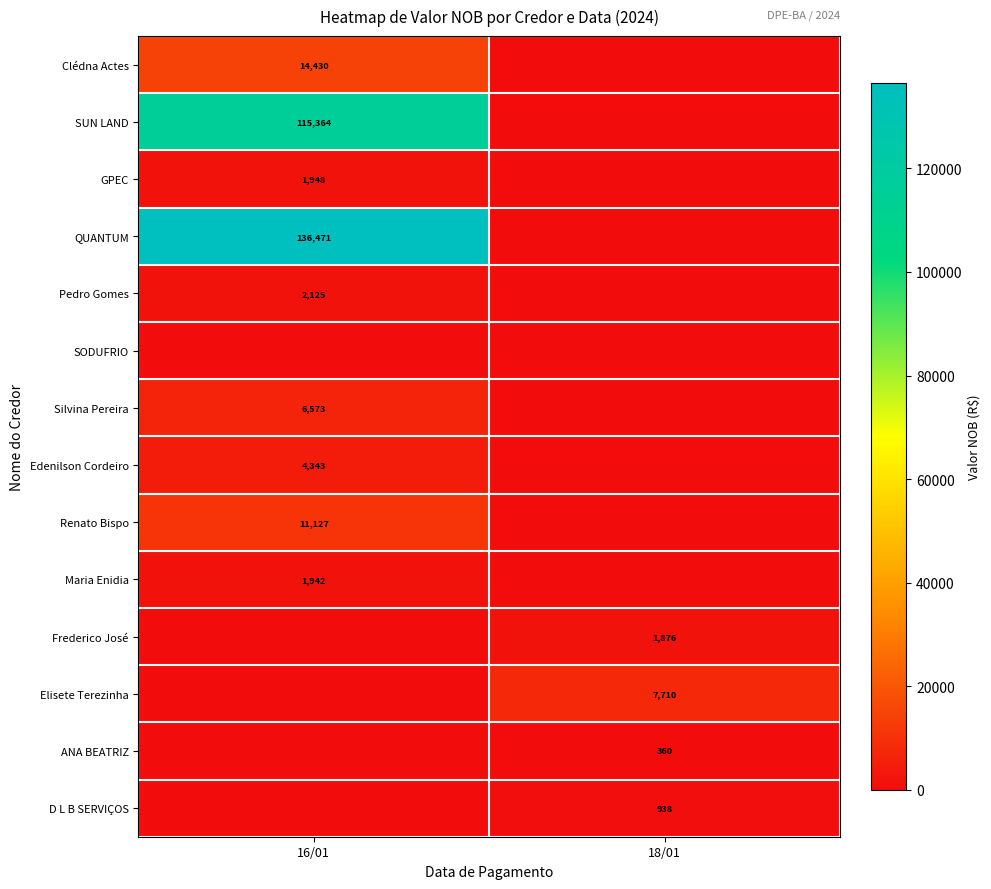

The QUANTUM series shows 136471 at 16/01. True or false?

True